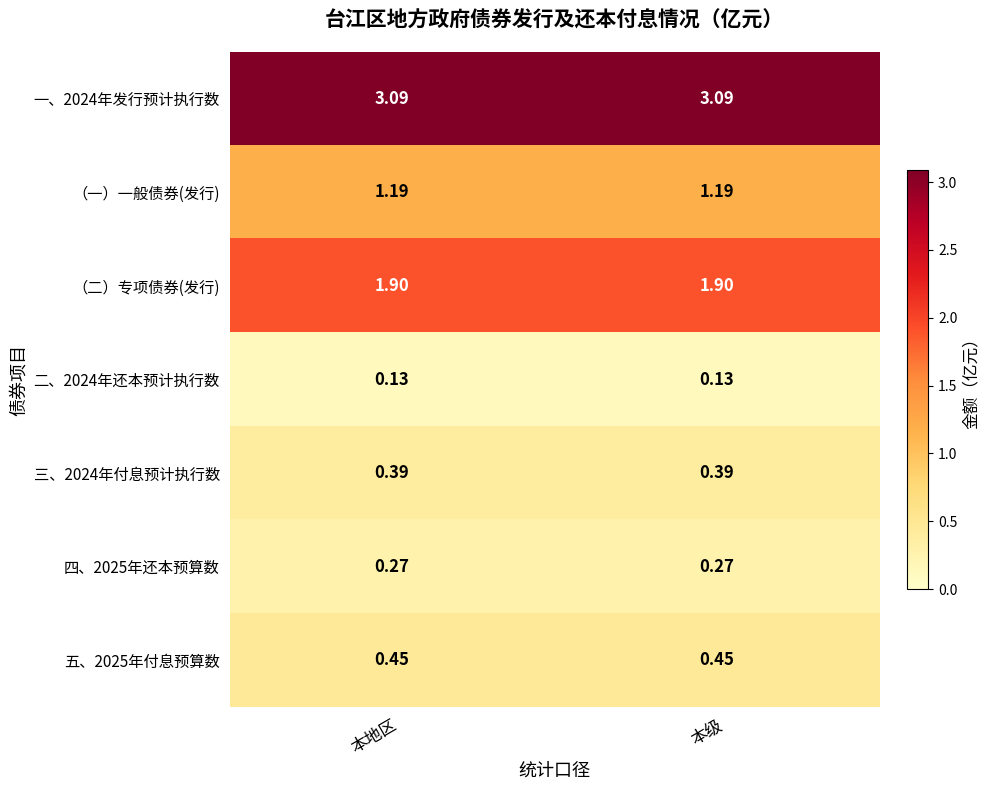

What is the difference between the highest and lowest values at 本级?

3.0